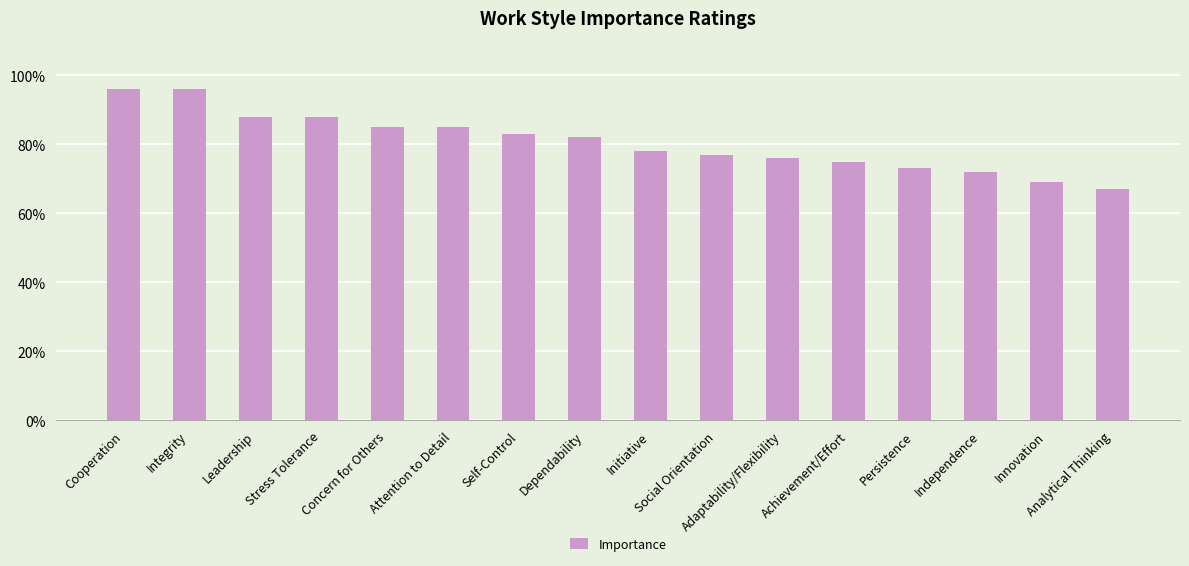

Reading left to right, list all the values displayed in this chart.

96	96	88	88	85	85	83	82	78	77	76	75	73	72	69	67